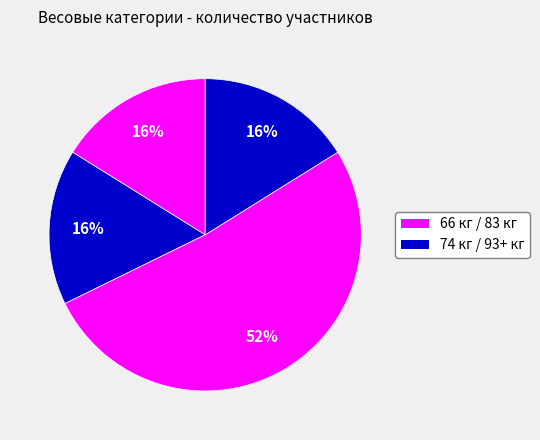

Which category has the biggest portion of the pie?

83 кг